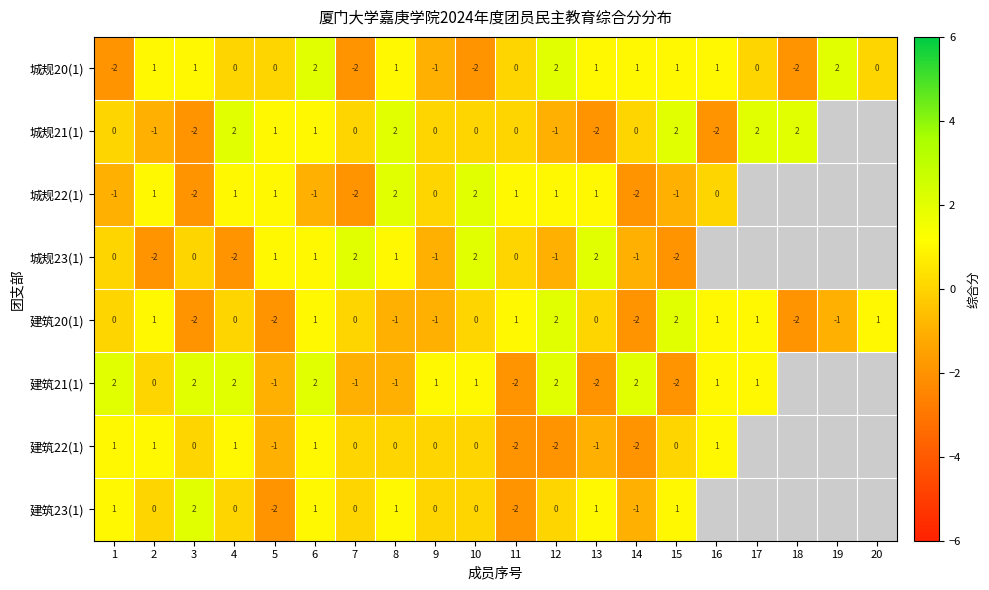

What is the difference between the highest and lowest values at 6?

3